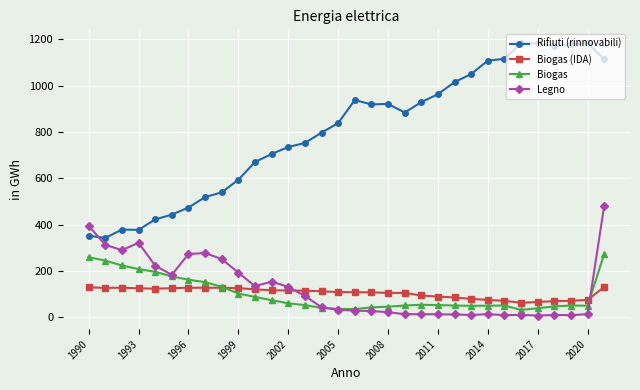

True or false: Legno has more than 2 interior local peaks.

True